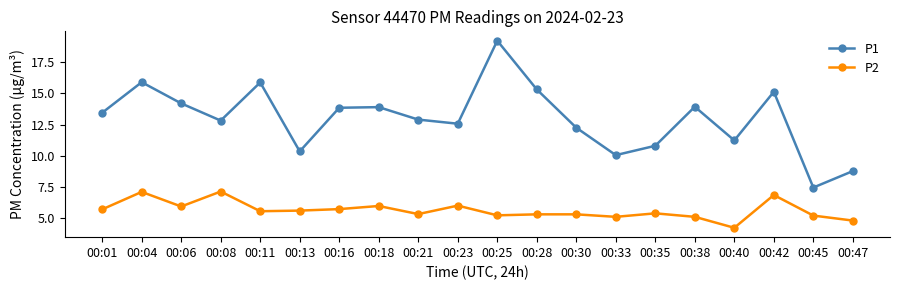

Is it true that P2 equals 5.3 at 00:30?

True